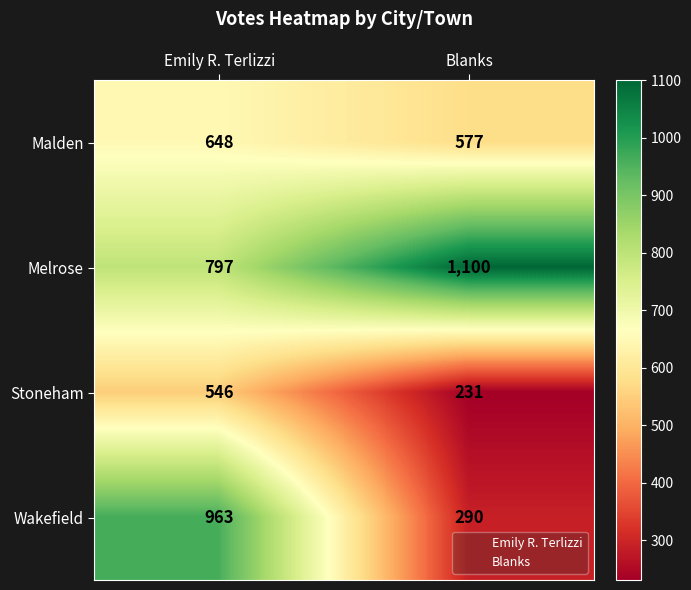

How many data points does each series have?

2